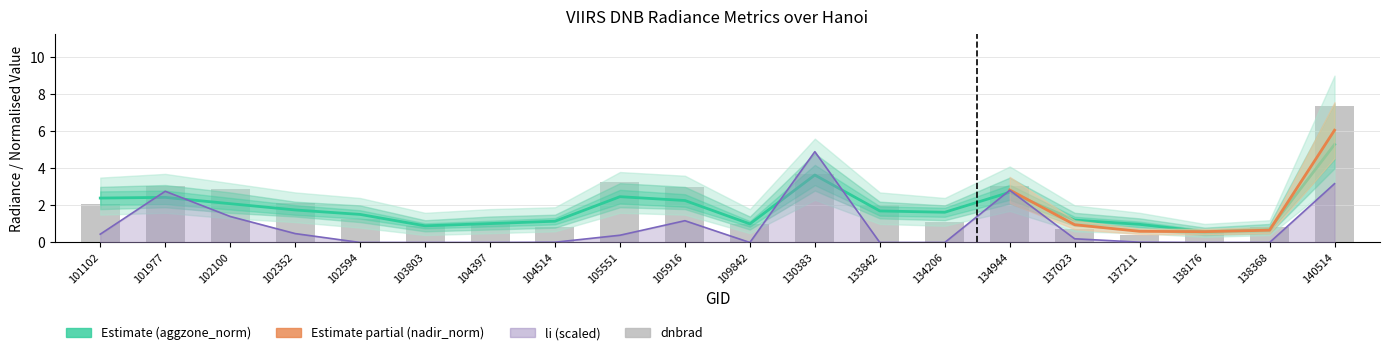

At which category is the sum across all series the highest?

140514